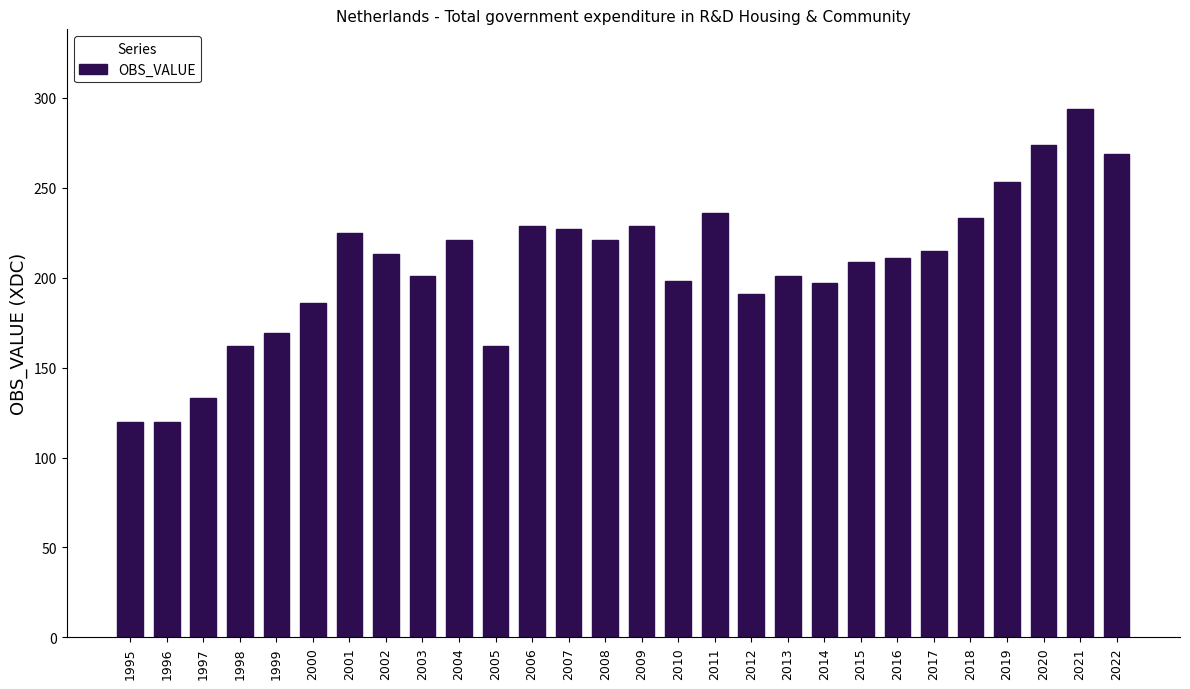

What is the smallest value displayed?

120